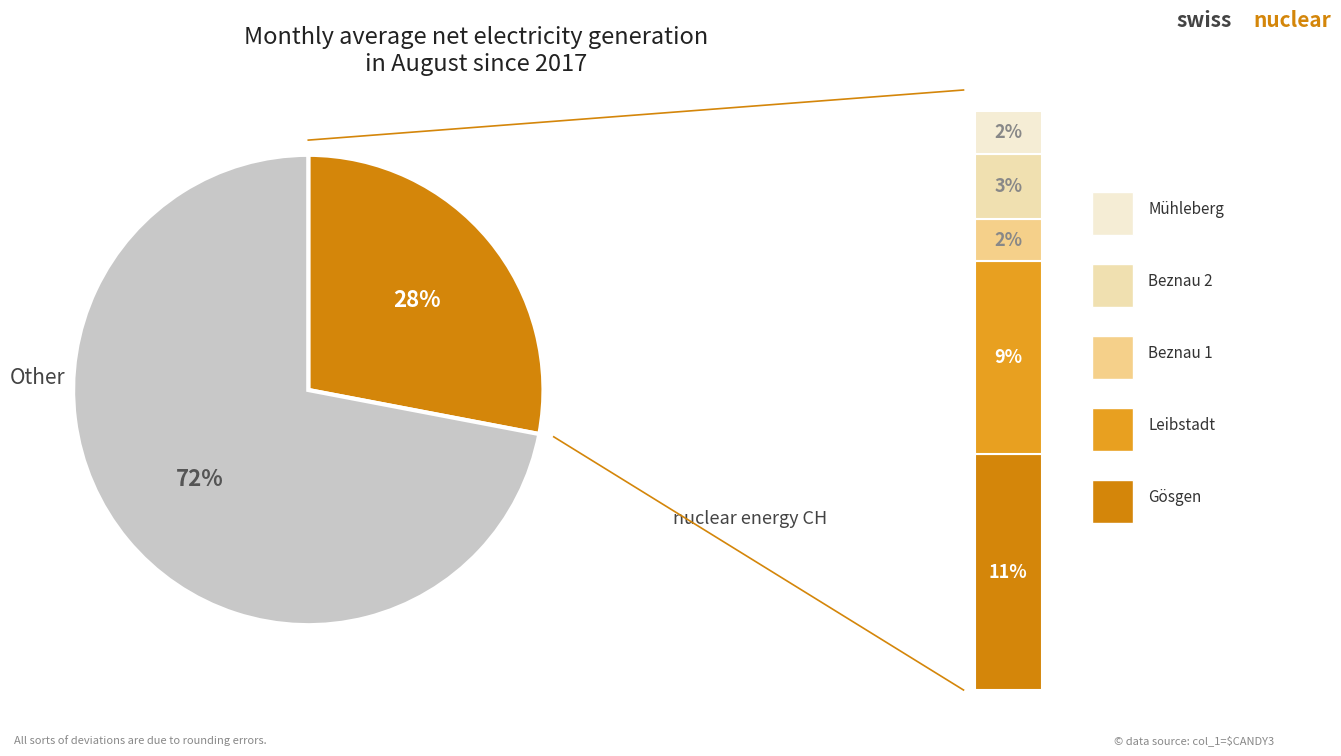

The 9 slice represents 18% of the pie. True or false?

False